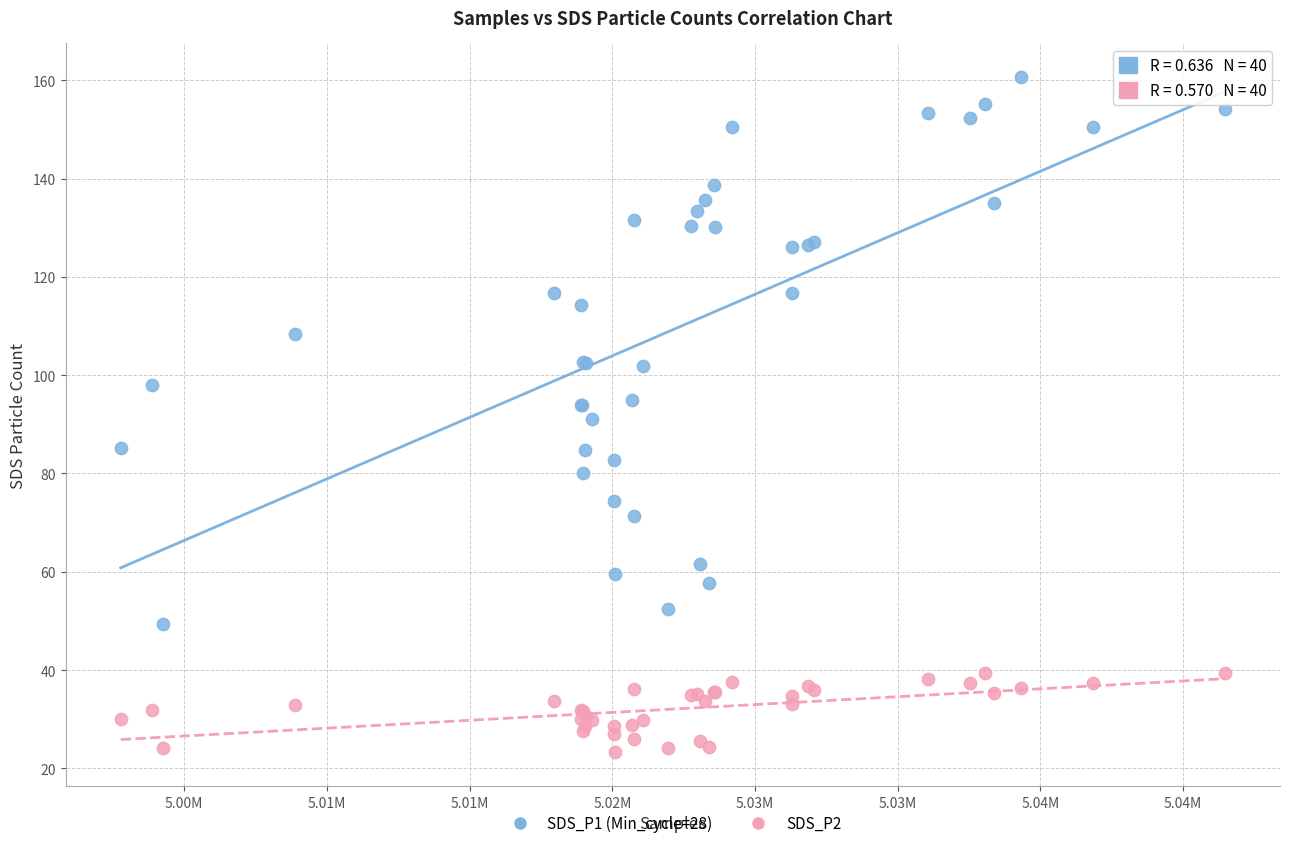

Which series has the largest Y range (max minus min)?

SDS_P1 (Min_cycle=28)